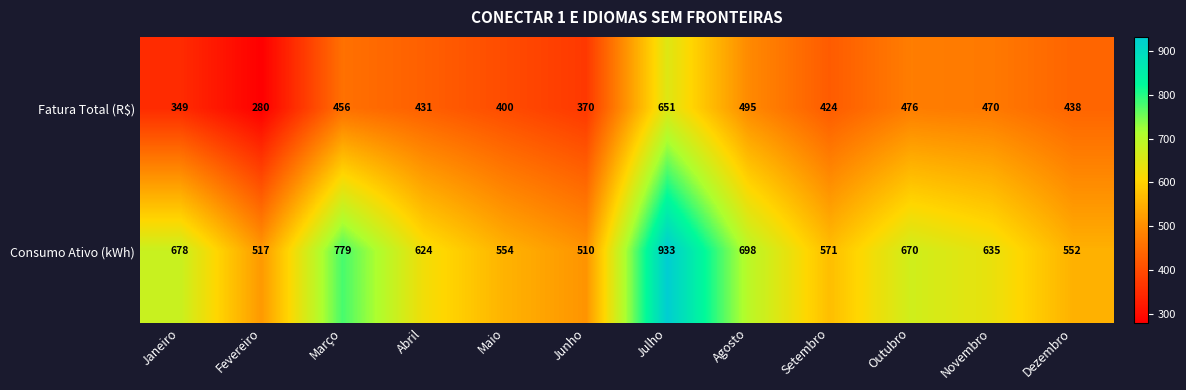

What is the sum of all Fatura Total (R$) values?

5240